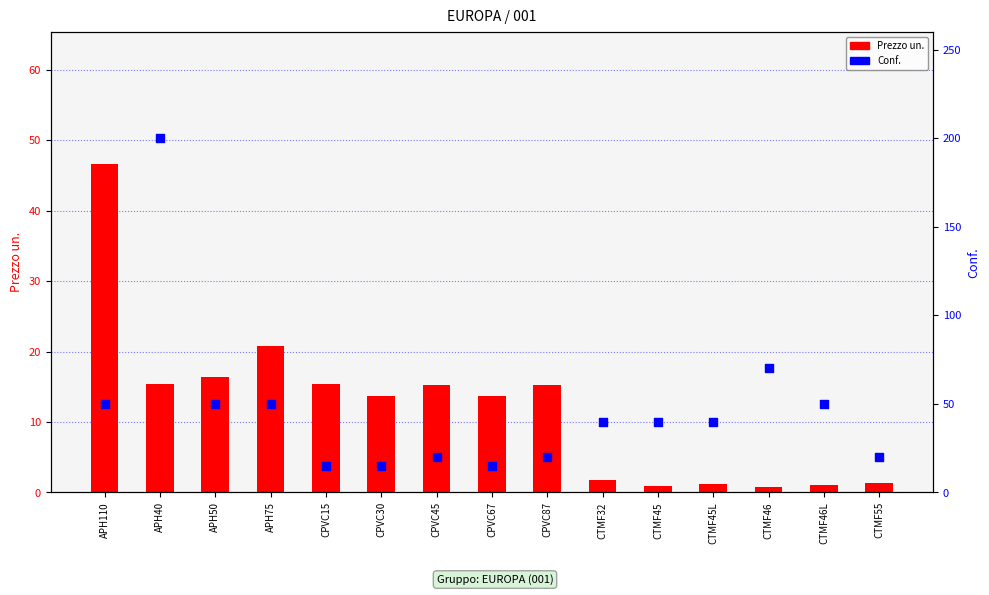

What is the total value across all series at CPVC30?

28.6